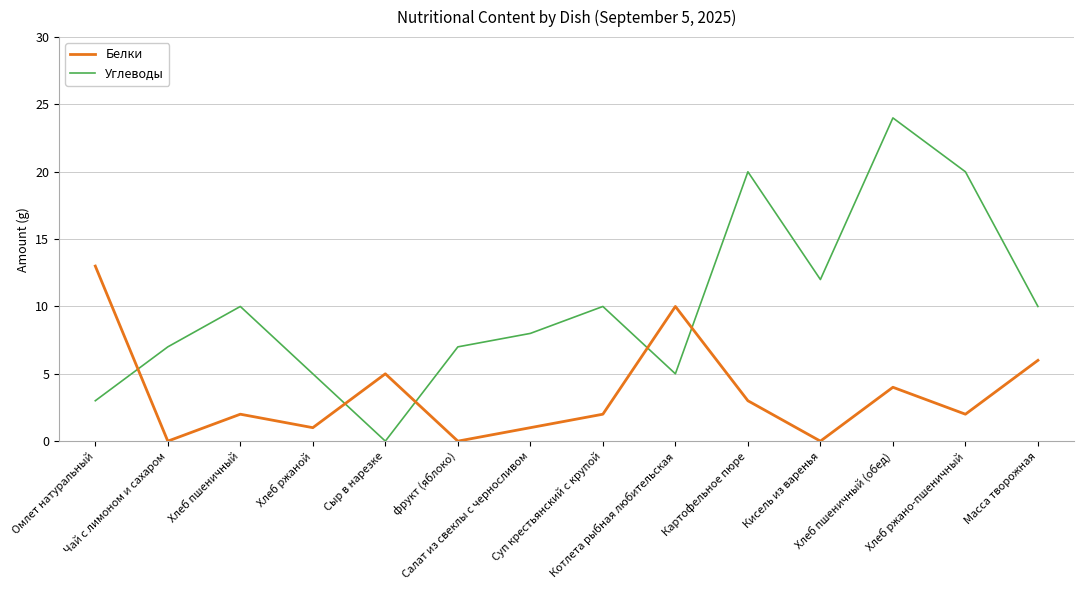

How many times do Белки and Углеводы cross each other?

5